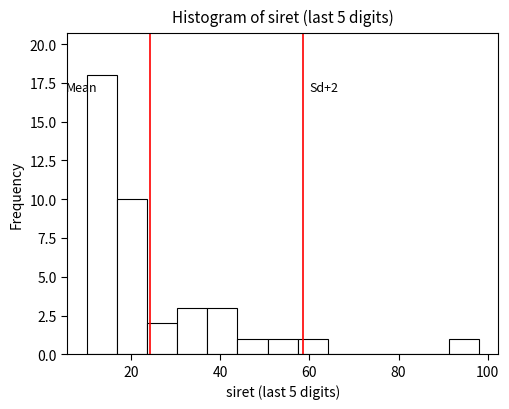

Read against the x-axis, roughly where is the centre of the tallest bar?

14